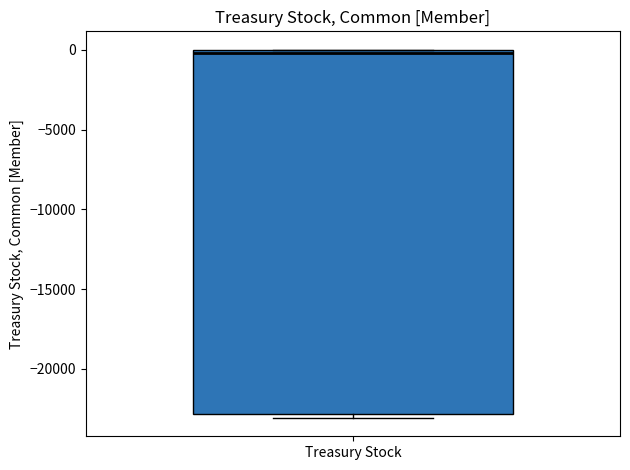

Read this box plot against the y-axis: the position of the median line, the range covered by the box, and the ends of both whiskers. The values are not printed on the chart, so give them approximately, as read against the axis.

median 0 (just below the box's upper edge), box -23000 to 0, whiskers -23000 (just below the box's lower edge) to 0